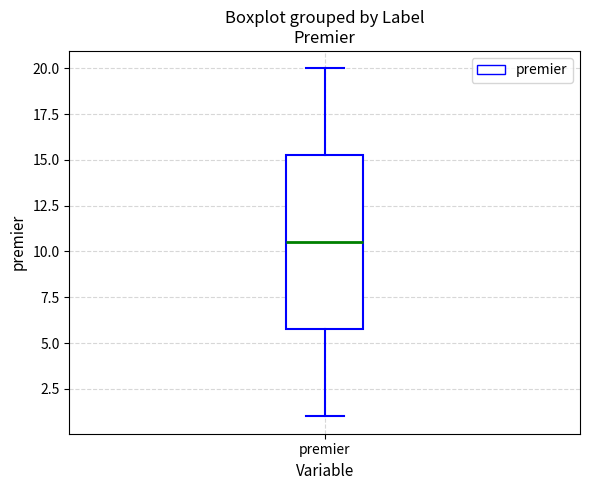

Where is the lower edge of the box for premier on the y-axis? The values are not printed on the chart, so give them approximately, as read against the axis.

6.0